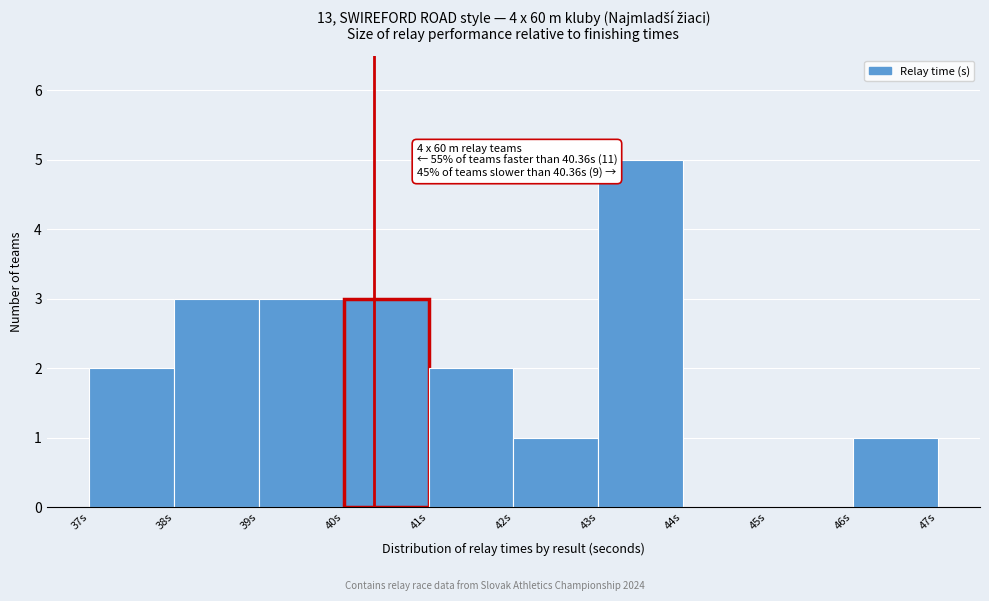

Over which range of the x-axis is the bar tallest?

43 to 44